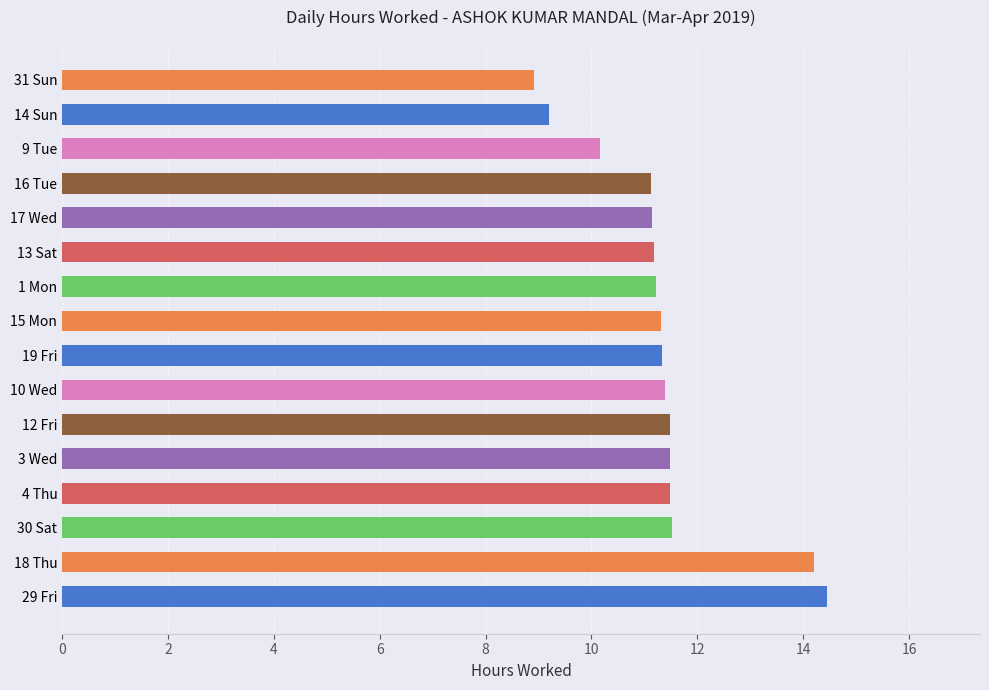

What is the minimum value shown in the chart?

8.9